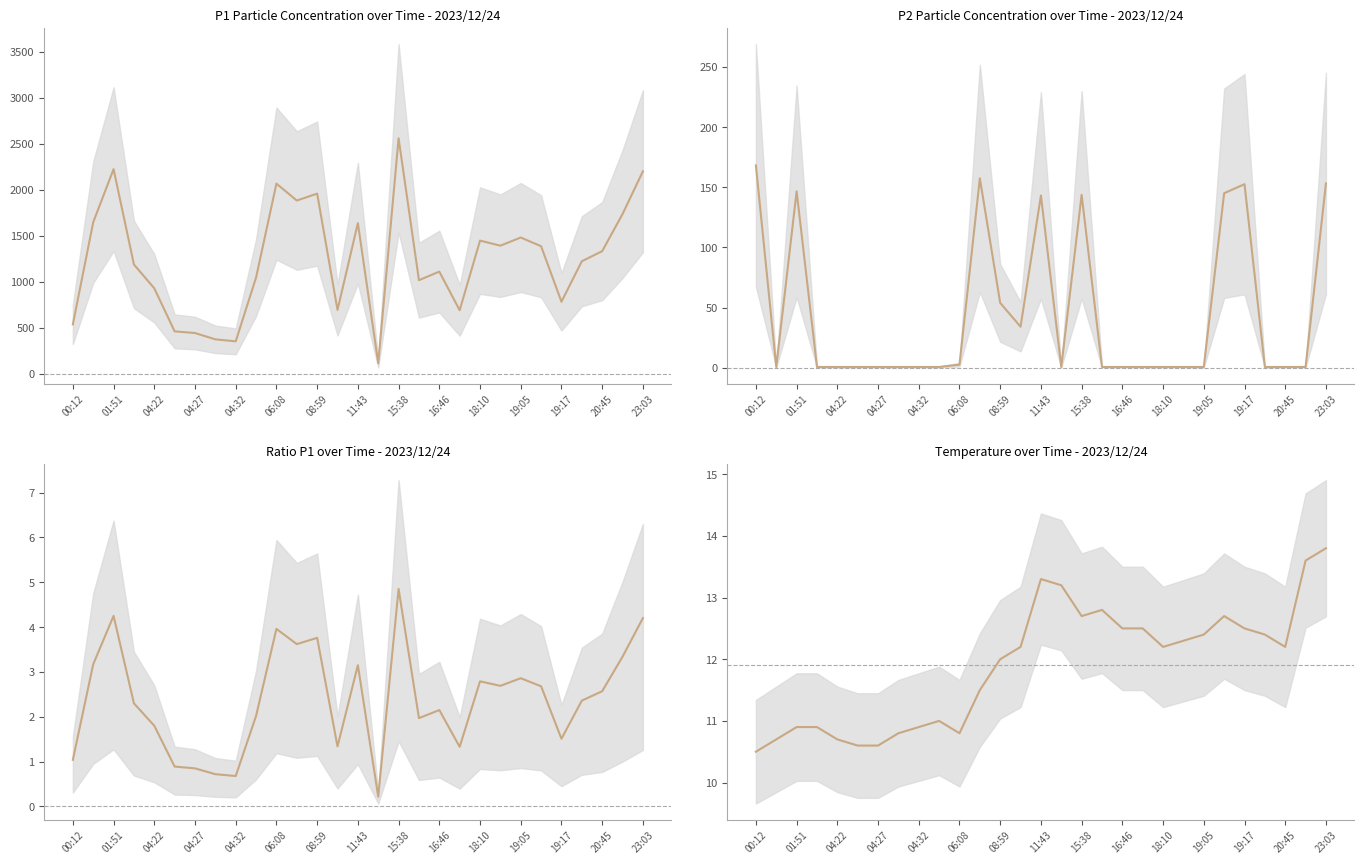

Reading right to left, what are all the values shown in this chart?

P1: 2200.3	1735.5	1332.6	1222.8	782.7	1386.0	1480.8	1392.3	1447.3	690.2	1110.2	1017.1	2559.7	114.8	1637.0	693.8	1957.9	1883.0	2066.4	1046.3	352.4	374.1	442.7	460.9	928.7	1187.6	2224.0	1646.4	537.0
P2: 153.2	0.6	0.6	0.6	152.6	145.1	0.6	0.6	0.6	0.6	0.6	0.6	143.7	0.6	143.2	34.1	53.9	157.4	2.6	0.6	0.6	0.6	0.6	0.6	0.6	0.6	146.6	0.6	168.2
ratioP1: 4.2	3.3	2.6	2.4	1.5	2.7	2.9	2.7	2.8	1.3	2.1	2.0	4.8	0.2	3.1	1.3	3.8	3.6	4.0	2.0	0.7	0.7	0.8	0.9	1.8	2.3	4.2	3.2	1.0
Temp: 13.8	13.6	12.2	12.4	12.5	12.7	12.4	12.3	12.2	12.5	12.5	12.8	12.7	13.2	13.3	12.2	12.0	11.5	10.8	11.0	10.9	10.8	10.6	10.6	10.7	10.9	10.9	10.7	10.5